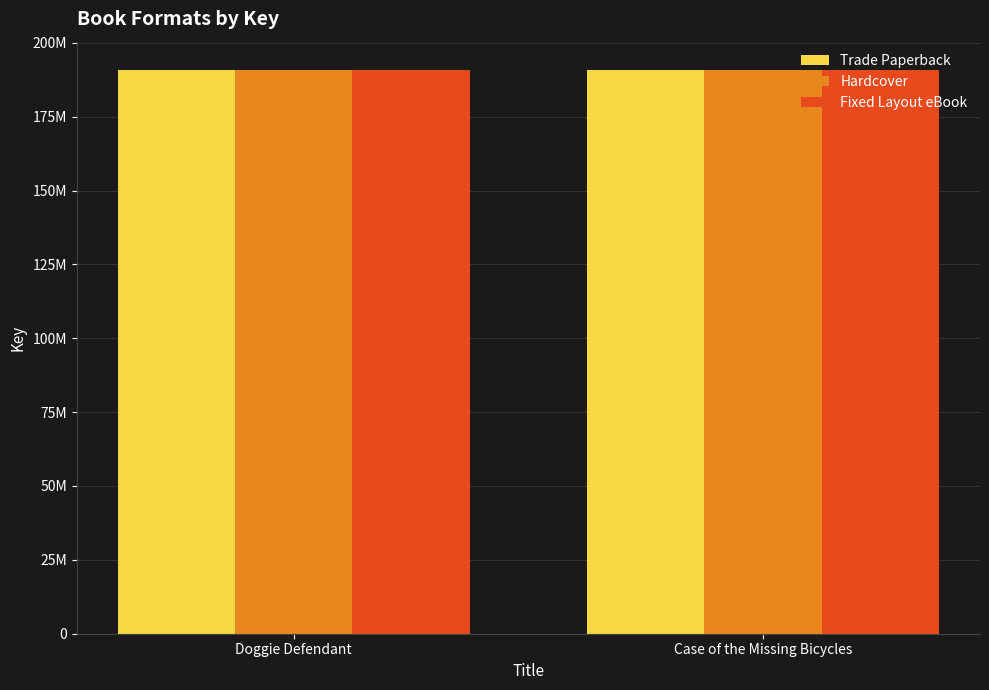

What is the difference between the maximum and minimum values in the Trade Paperback series?

1669